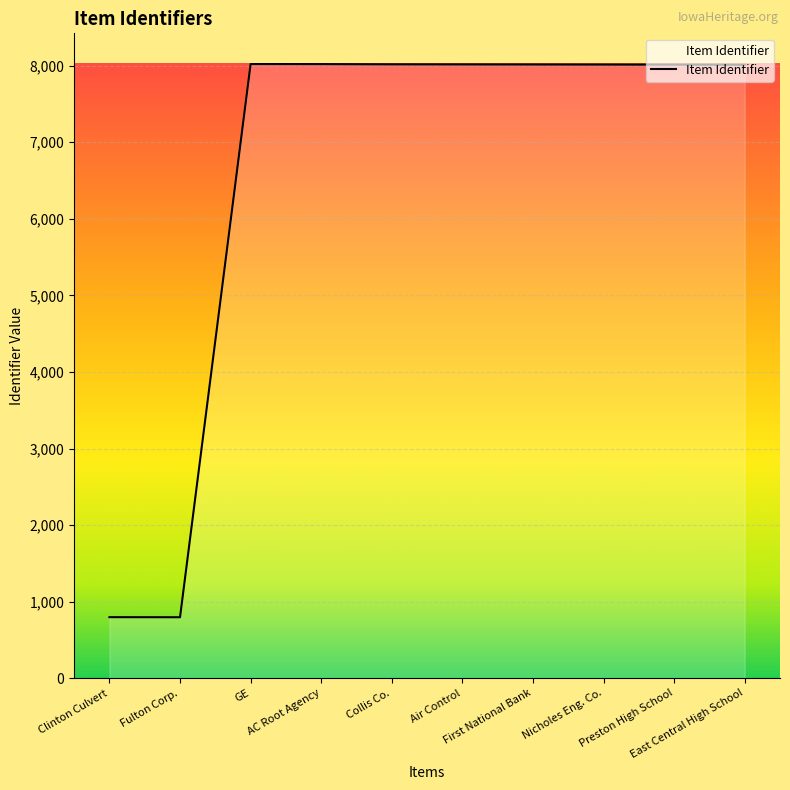

The value at Clinton Culvert is 797. True or false?

True